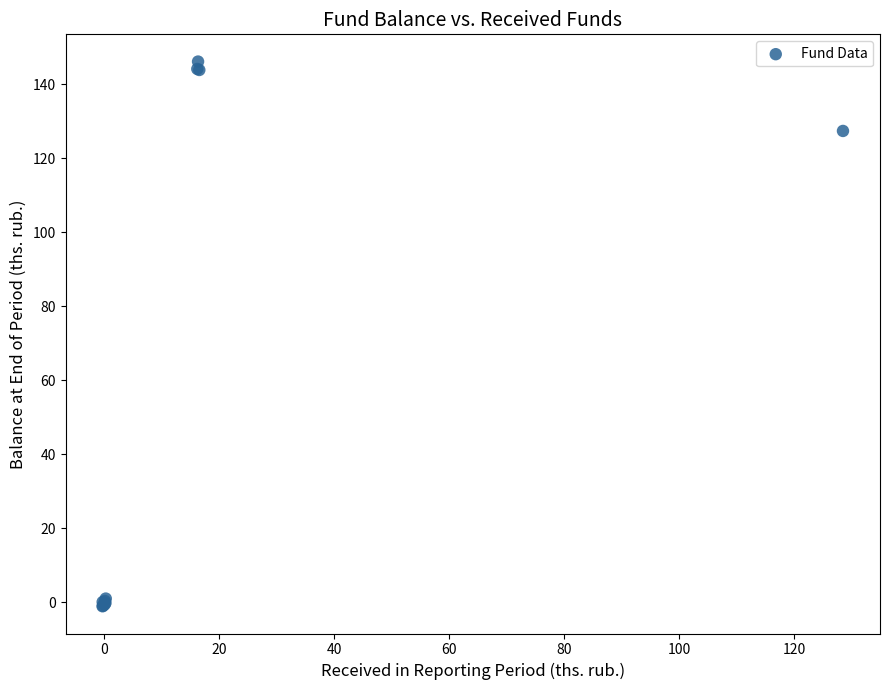

What Y value in the scatter plot is closest to 72?

127.4